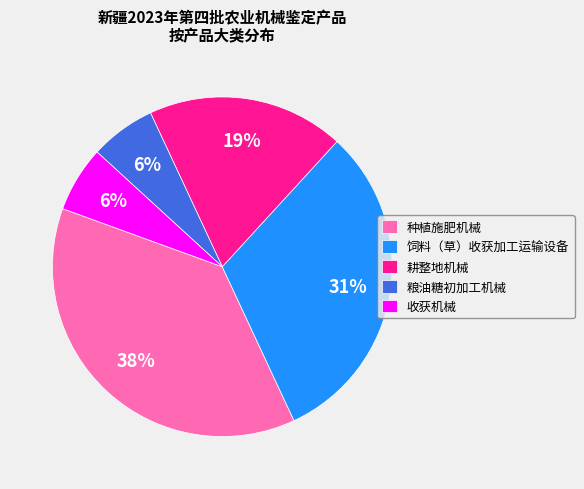

To the nearest percent, what is the average slice percentage?

20%